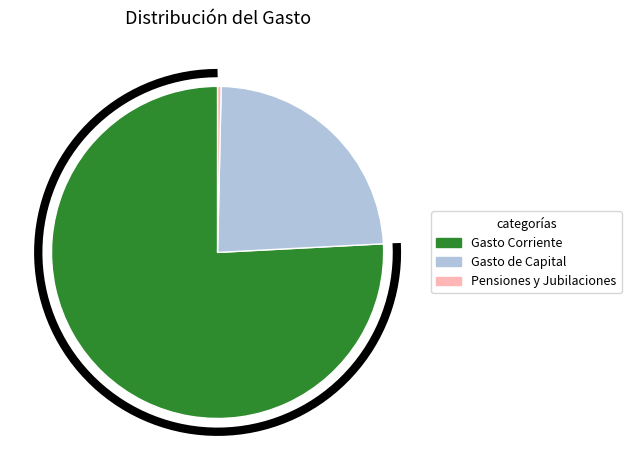

Does Gasto Corriente account for over 50% of the chart?

Yes